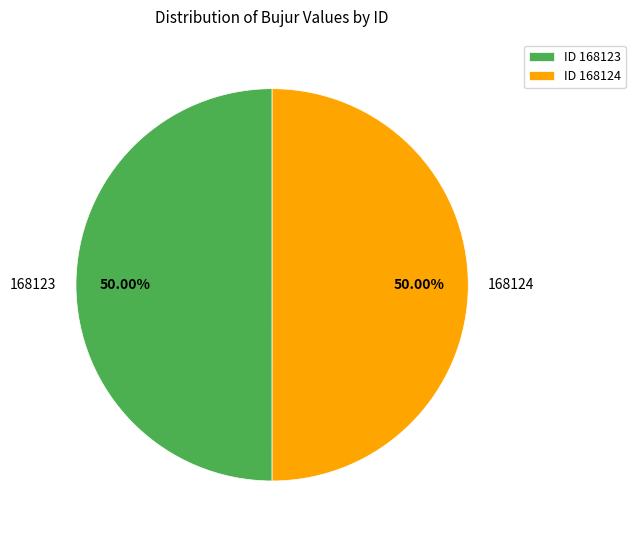

Approximately how many times larger is the value at 168123 compared to 168124?

1.0